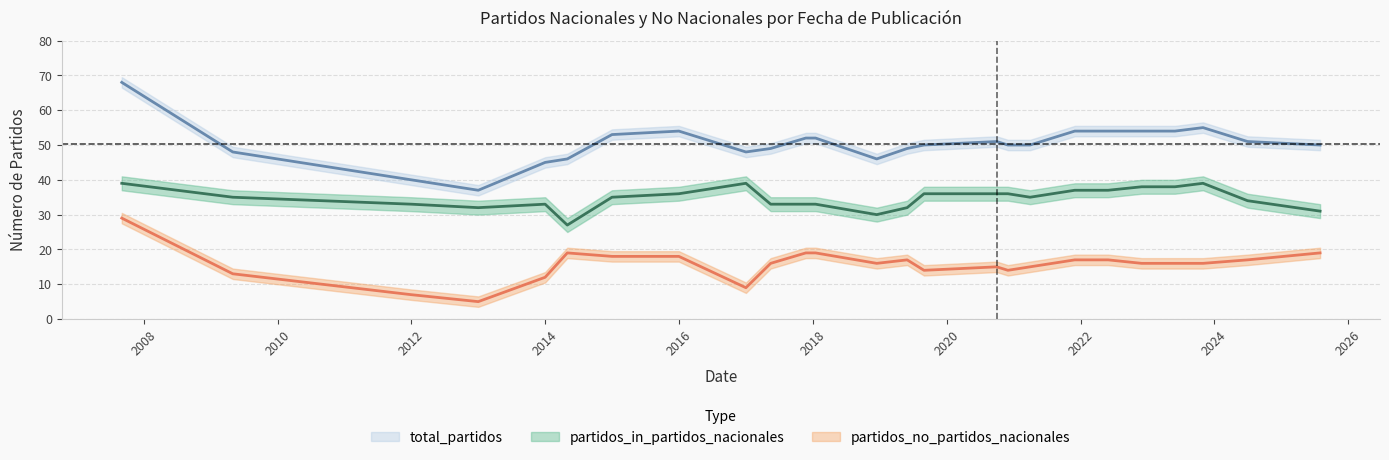

How many distinct data groups are displayed?

3